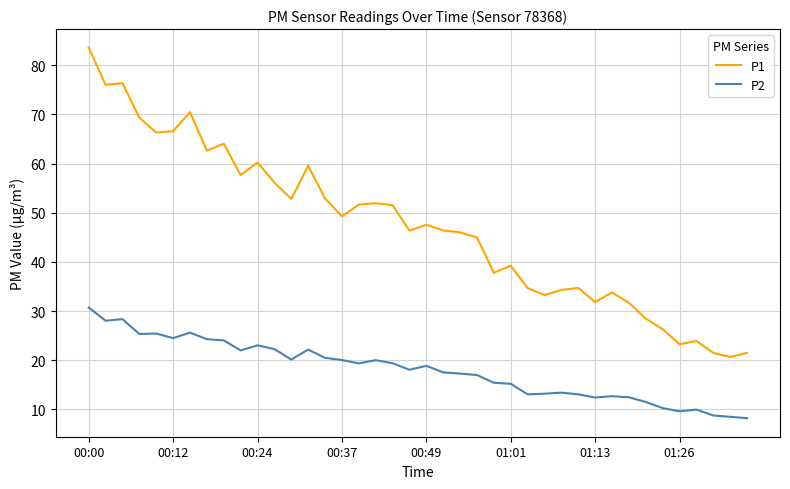

True or false: P2 and P1 cross at least once.

False